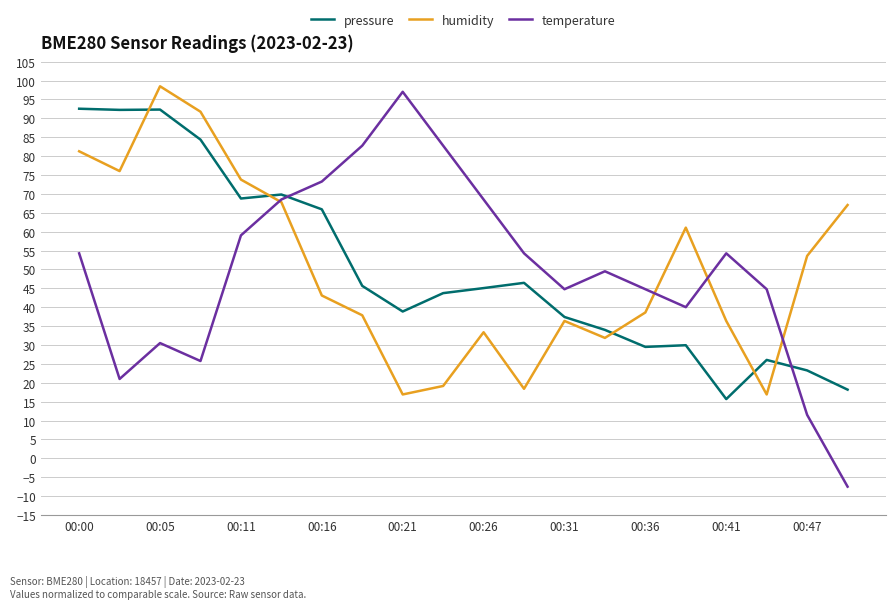

Which series has the largest range (max minus min)?

temperature